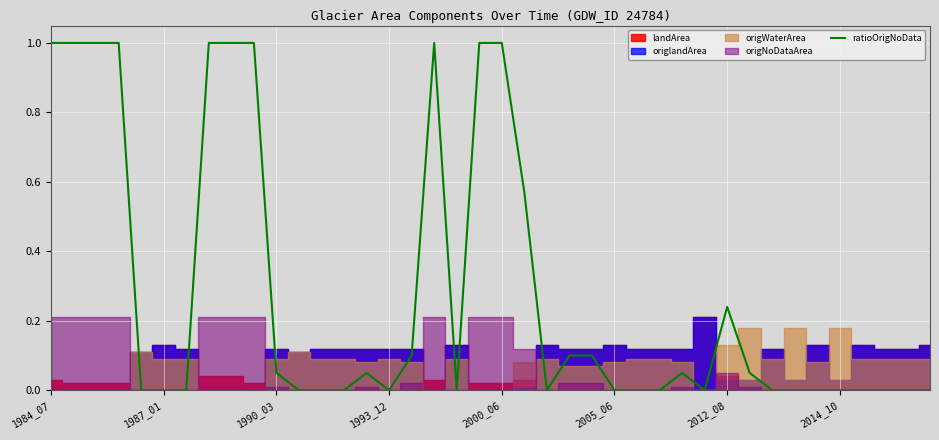

What is the difference between the second highest and minimum values?

1.0